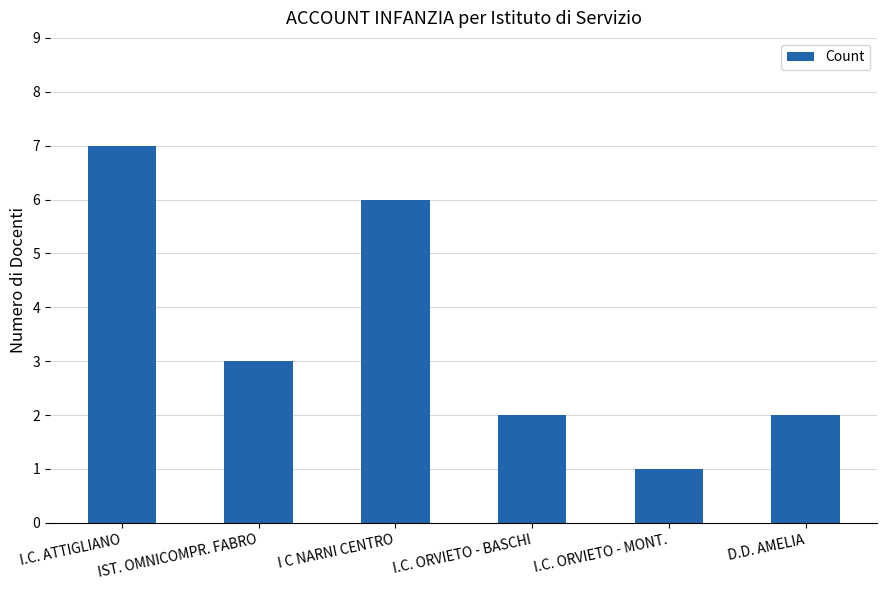

Does the chart contain stacked bars?

No